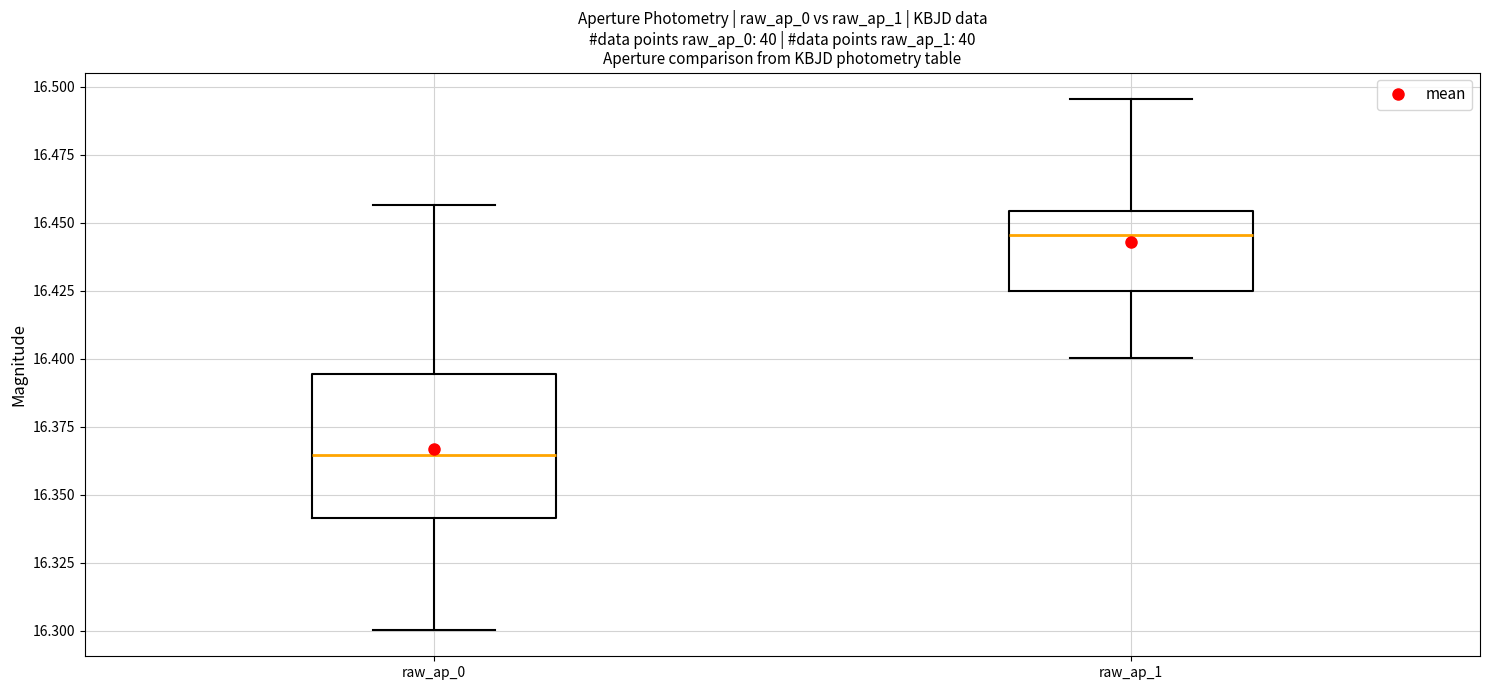

Reading left to right, transcribe this box plot: for each box, give where its median line is, the range the box spans, and where its two whiskers end, as read against the y-axis. The values are not printed on the chart, so give them approximately, as read against the axis.

raw_ap_0: median 16.365, box 16.340 to 16.395, whiskers 16.300 to 16.455
raw_ap_1: median 16.445, box 16.425 to 16.455, whiskers 16.400 to 16.495